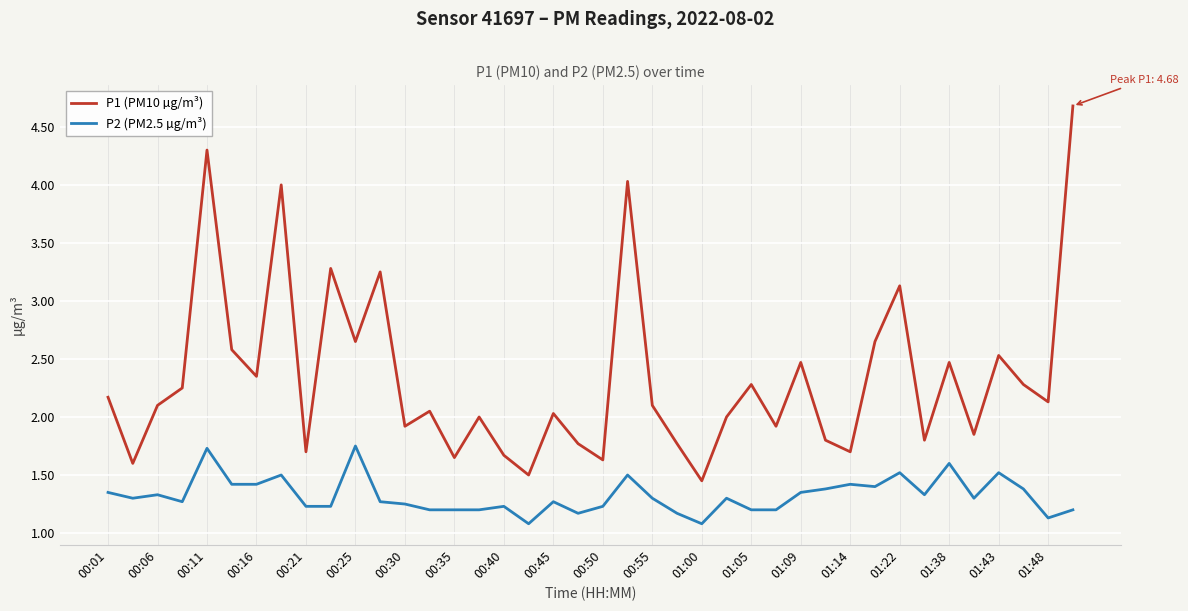

Which series has the largest total across all categories?

P1 (PM10 µg/m³)